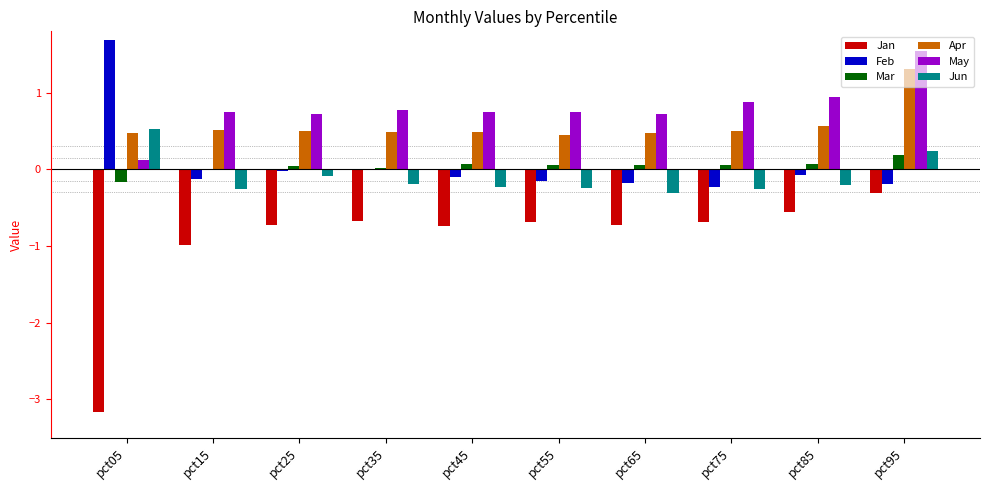

What is the greatest value displayed?

1.7